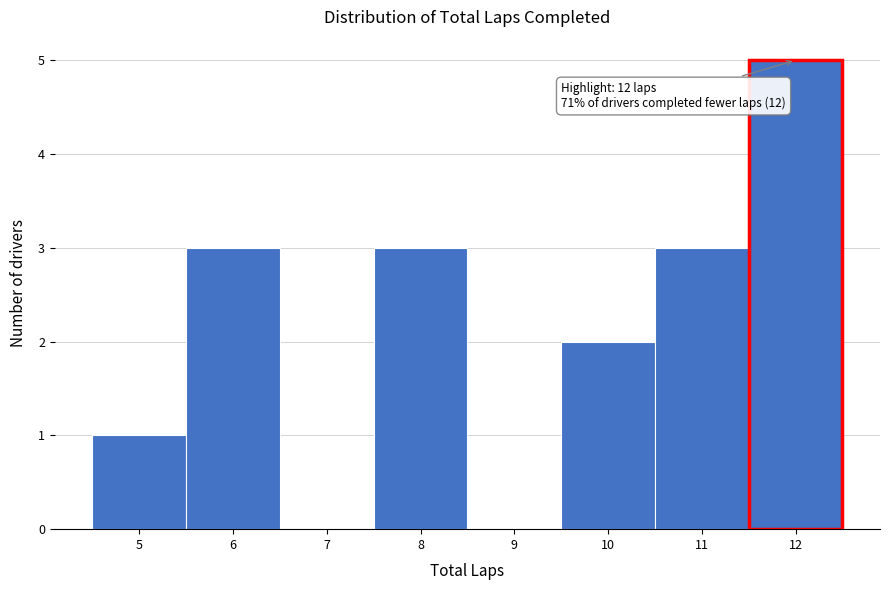

Which range on the x-axis has the tallest bar?

11.5 to 12.5